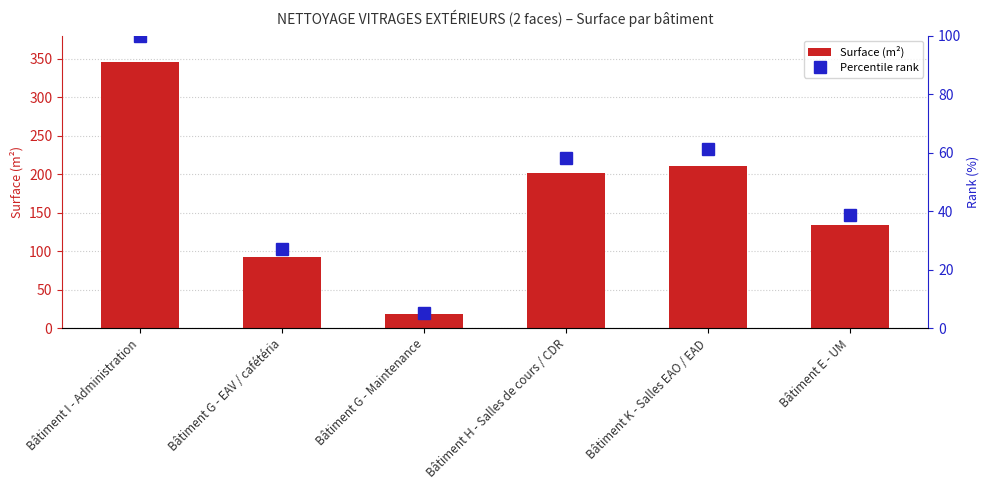

What is the lowest value of the Percentile rank series?

5.2